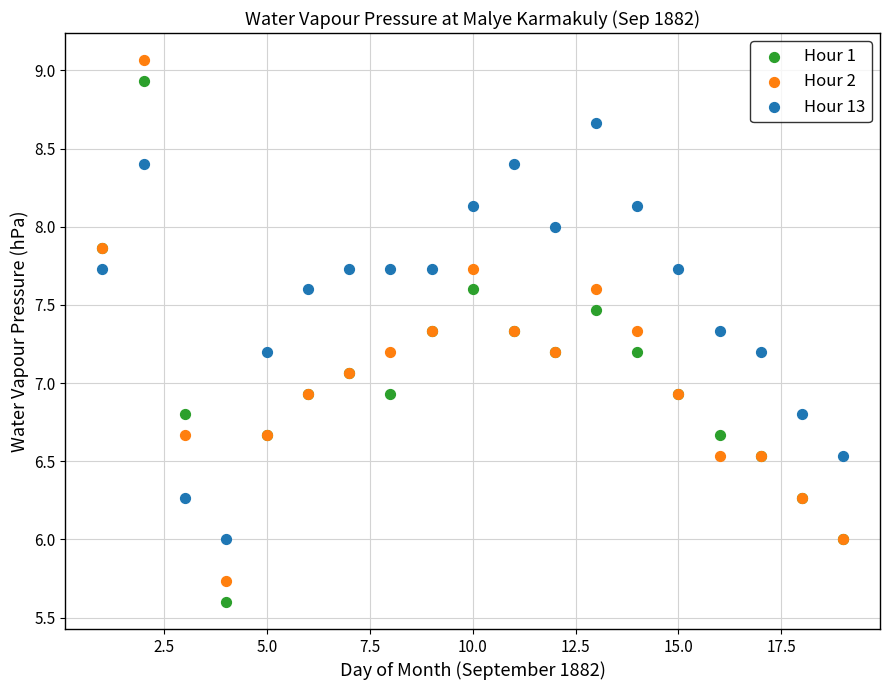

What is the X range (max minus min) for the scatter plot?

18.0